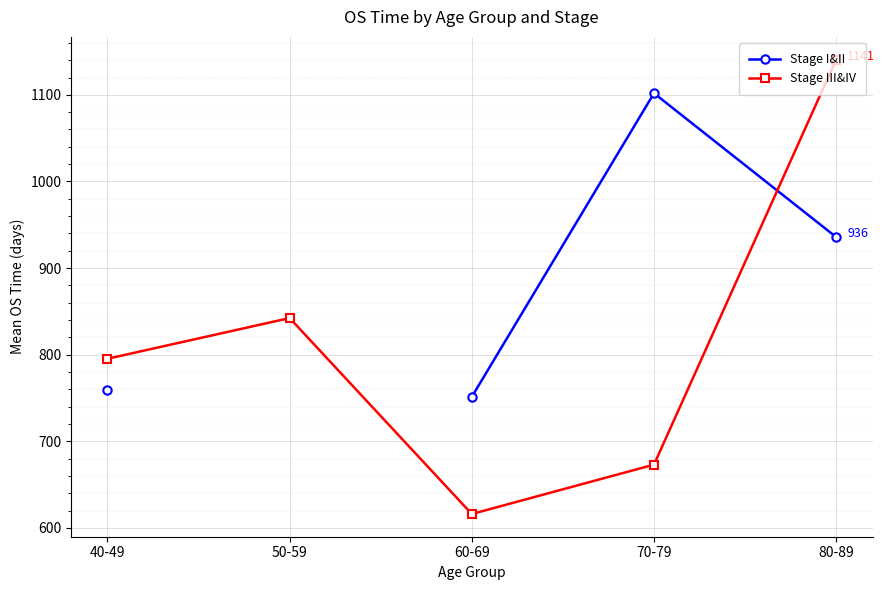

Which has a higher value, 60-69 or 70-79?

70-79